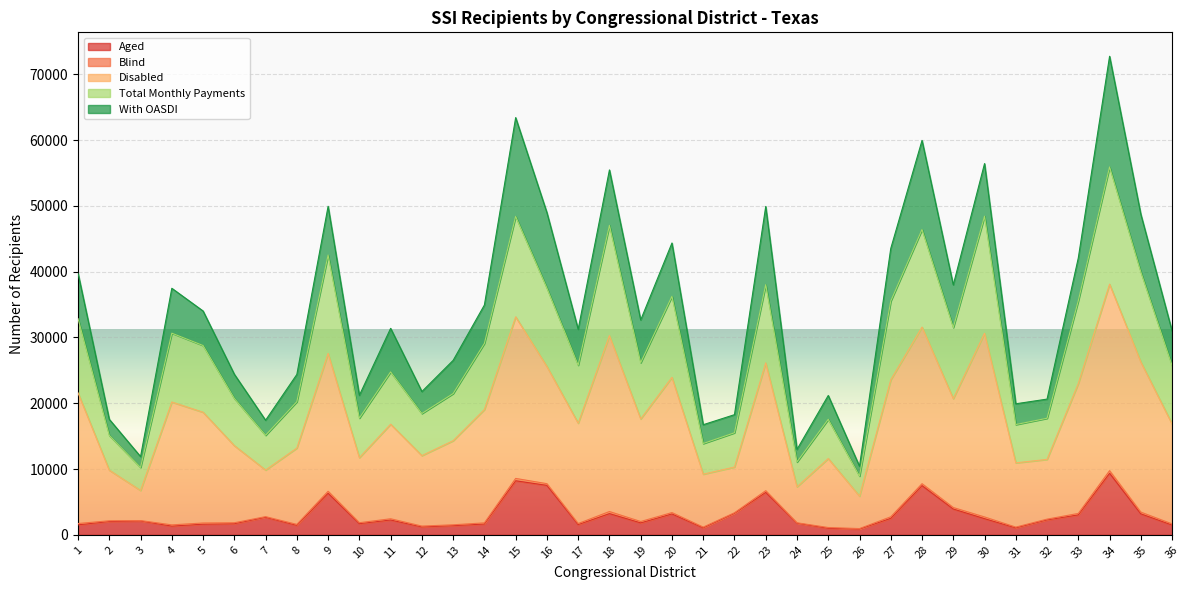

How many values in the Aged series exceed 2097?

17